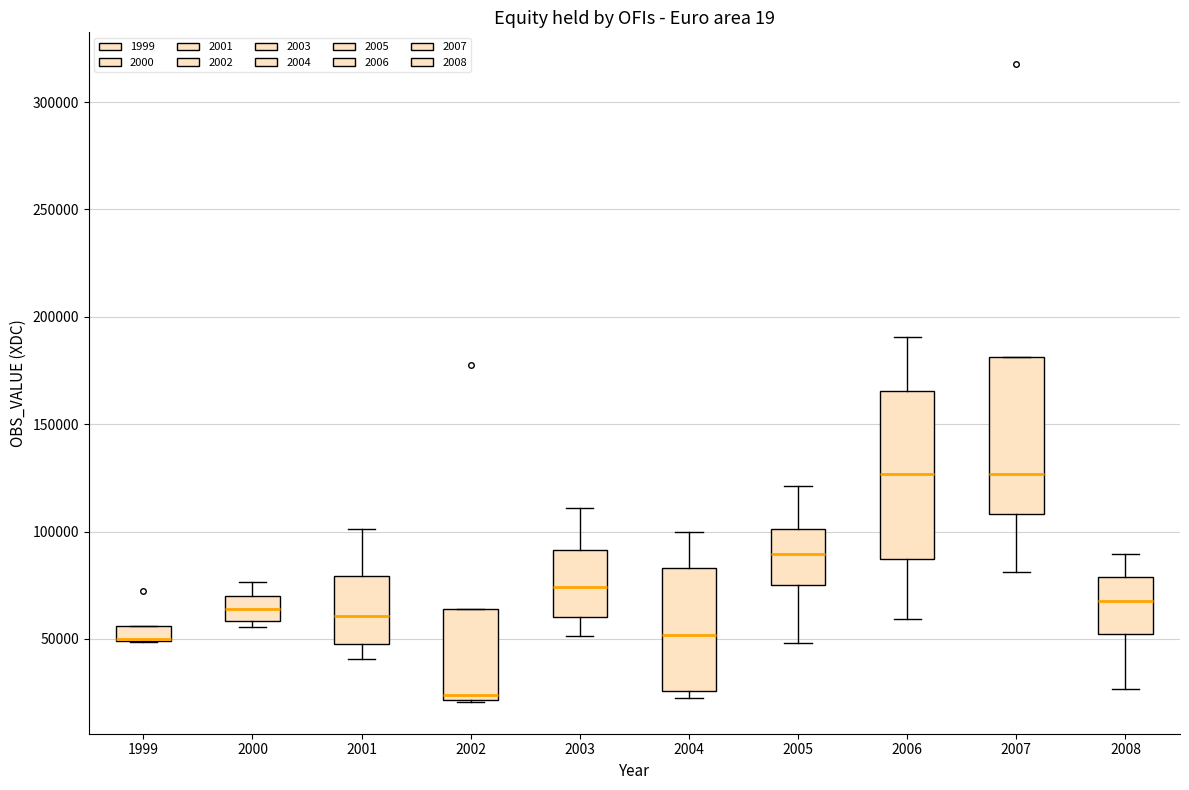

Where is the upper edge of the box at x = 2001 on the y-axis? The values are not printed on the chart, so give them approximately, as read against the axis.

80000